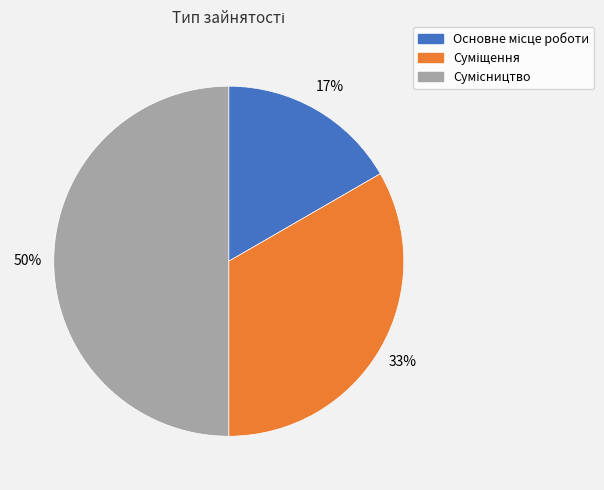

To the nearest percent, what is the difference between the largest and smallest slice percentages?

33%